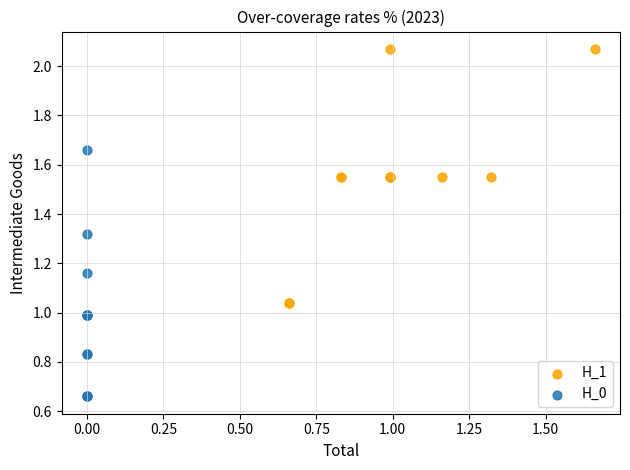

Which series has the widest spread of Y values?

H_1